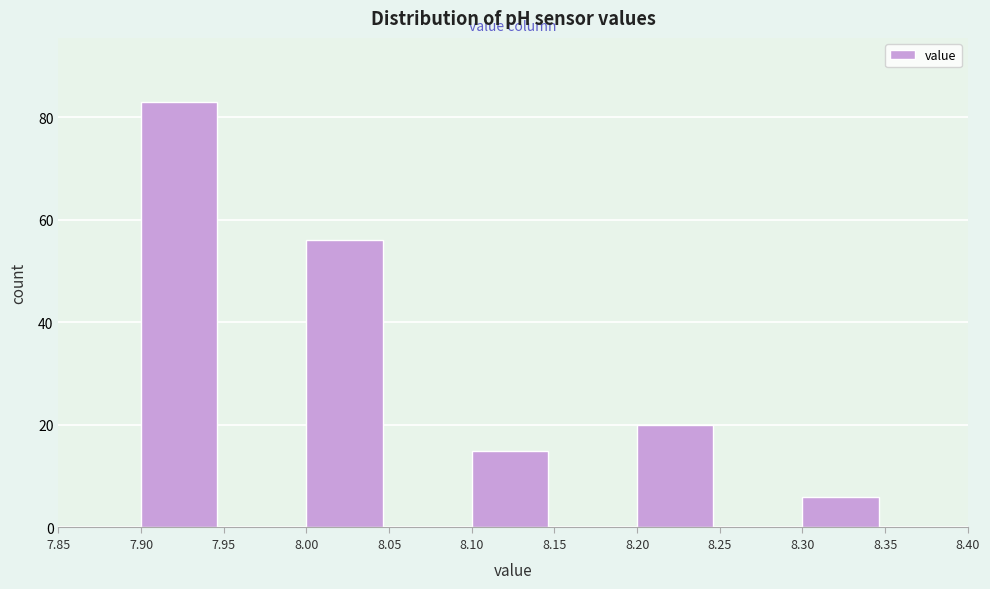

Over which range of the x-axis is the bar tallest?

7.90 to 7.95